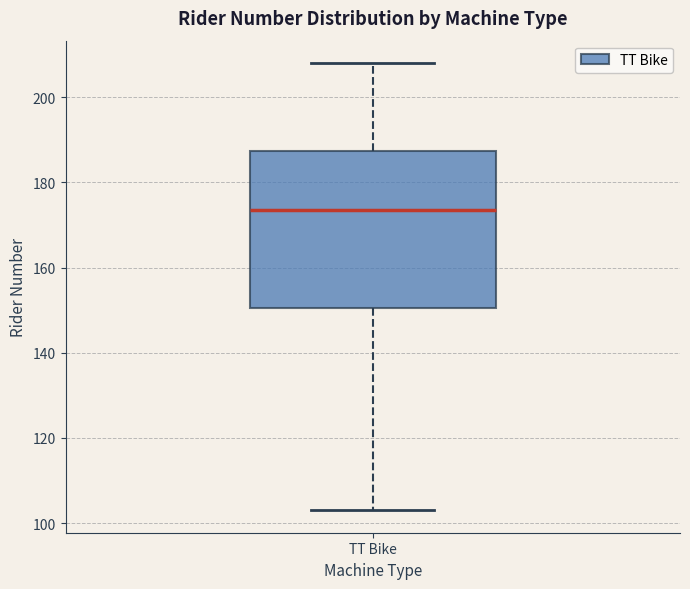

Where is the upper edge of the box for TT Bike on the y-axis? The values are not printed on the chart, so give them approximately, as read against the axis.

188